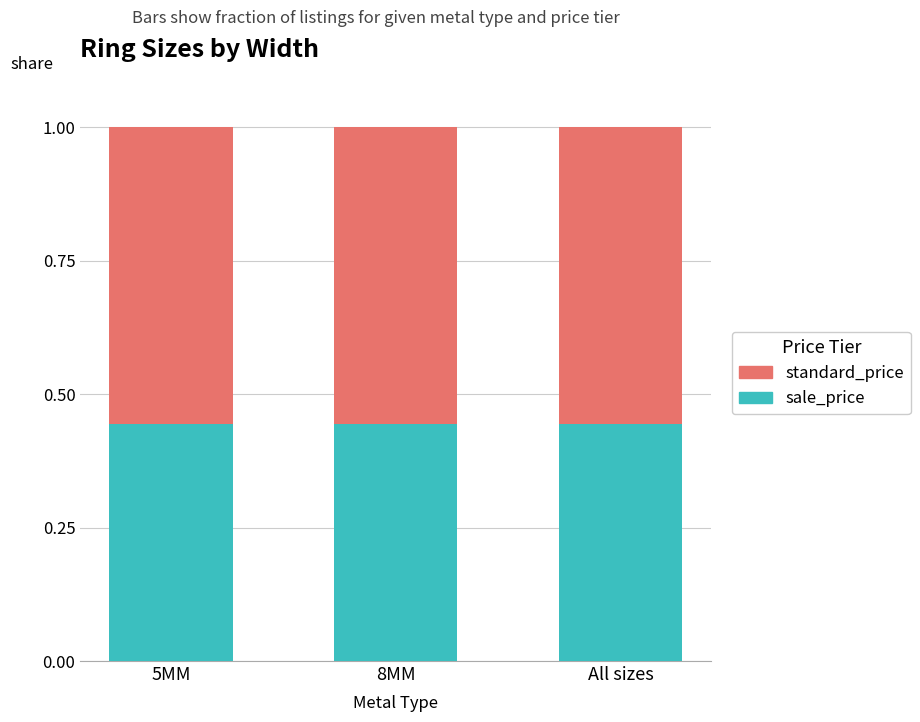

Count the number of categories in the chart.

3